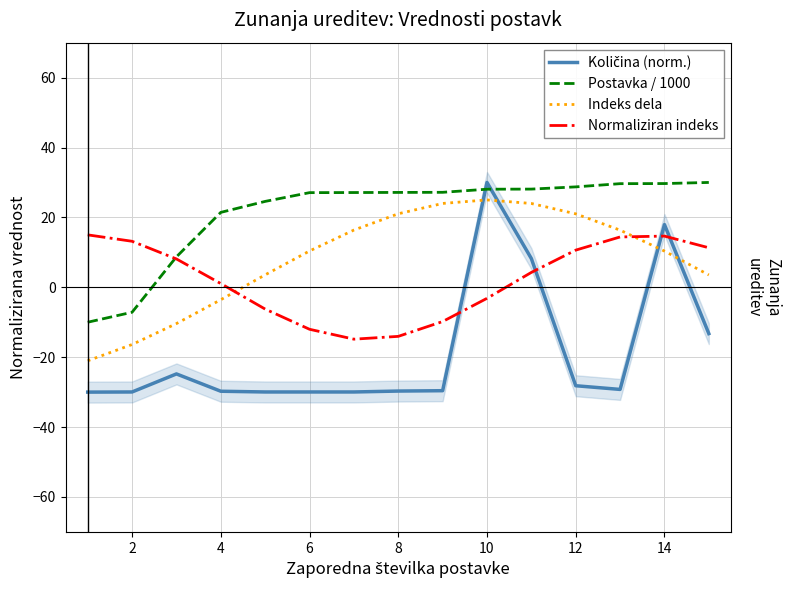

What is the lowest value of the Indeks dela series?

-21.0